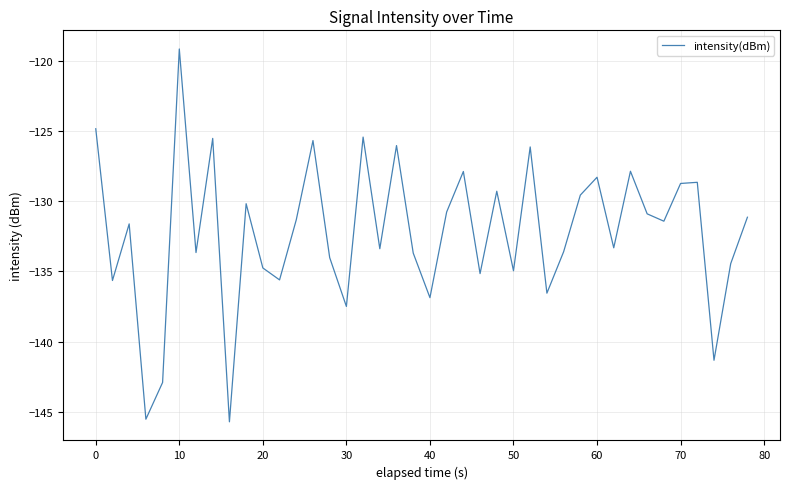

What is the minimum value shown in the chart?

-145.7